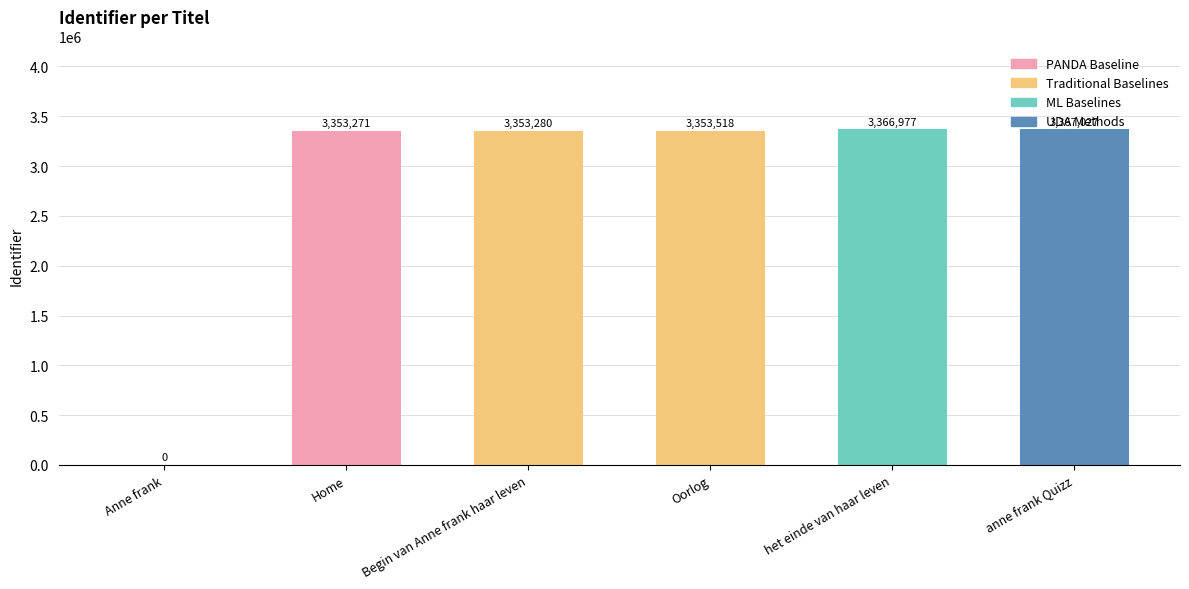

Reading left to right, transcribe all the data shown in this chart.

Anne frank=0	Home=3353271	Begin van Anne frank haar leven=3353280	Oorlog=3353518	het einde van haar leven=3366977	anne frank Quizz=3367027